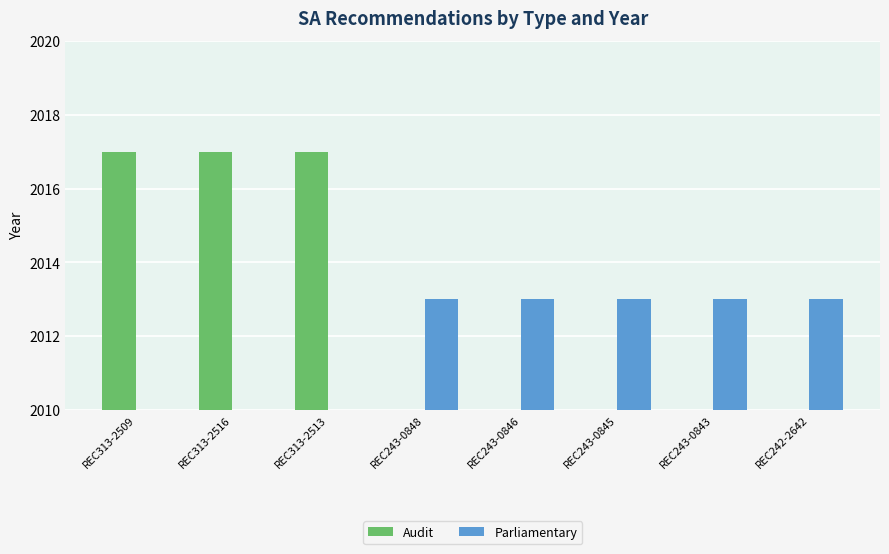

How many bars are there in each group?

2